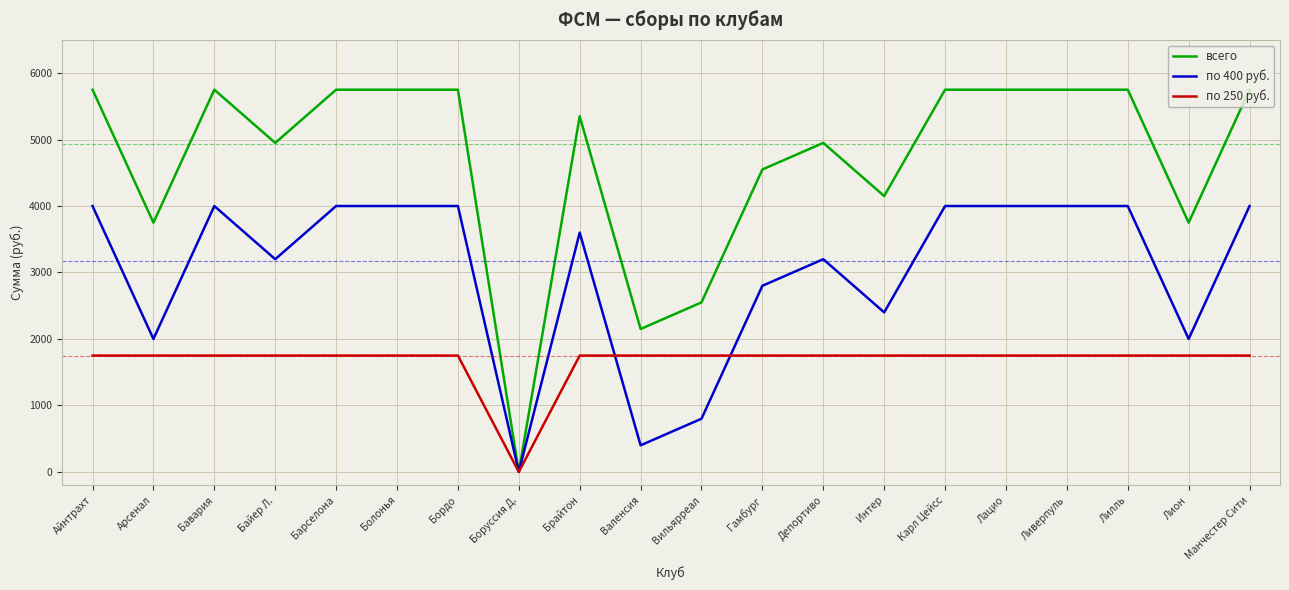

Rank the series at Лацио from lowest to highest value.

по 250 руб., по 400 руб., всего